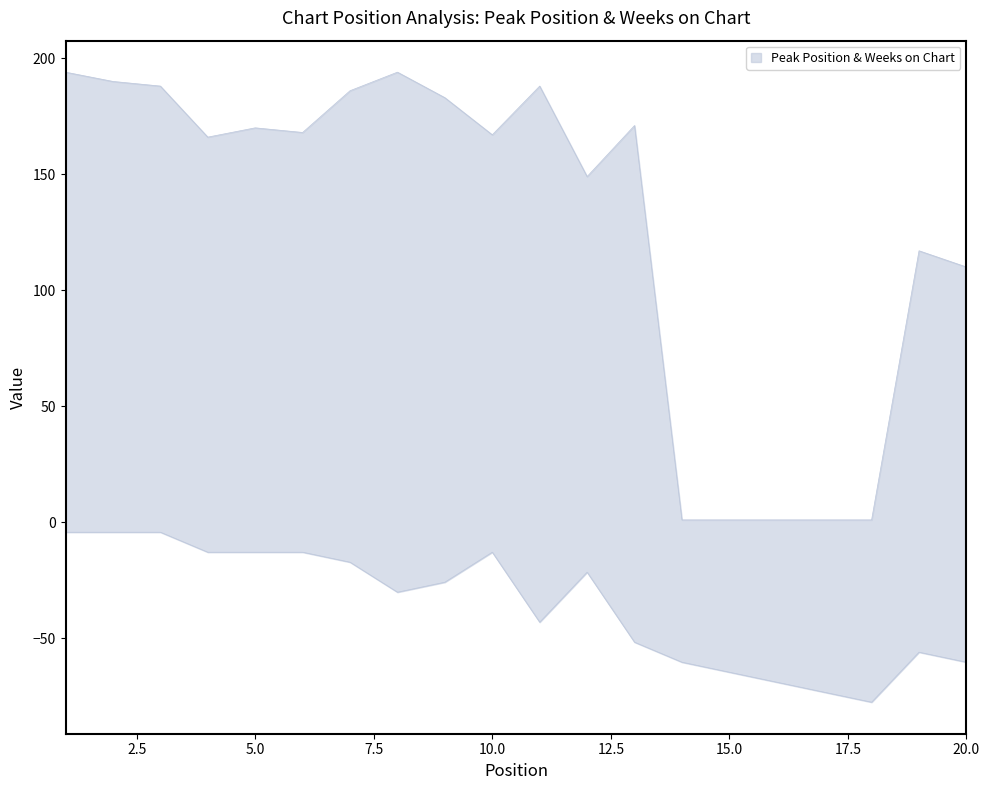

Where is the first local maximum for Weeks on Chart?

5